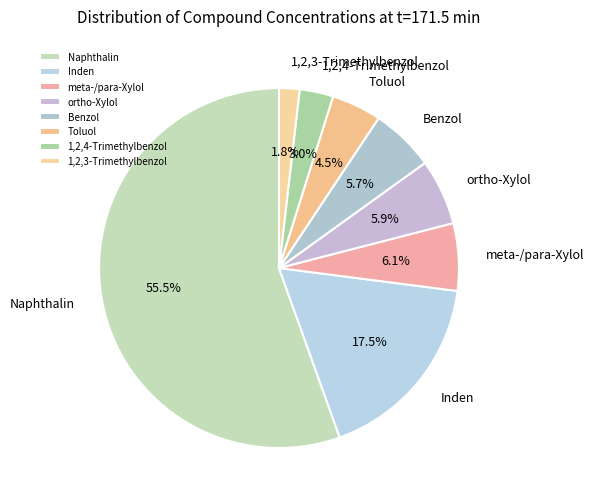

Which has a higher value, 1,2,3-Trimethylbenzol or Inden?

Inden